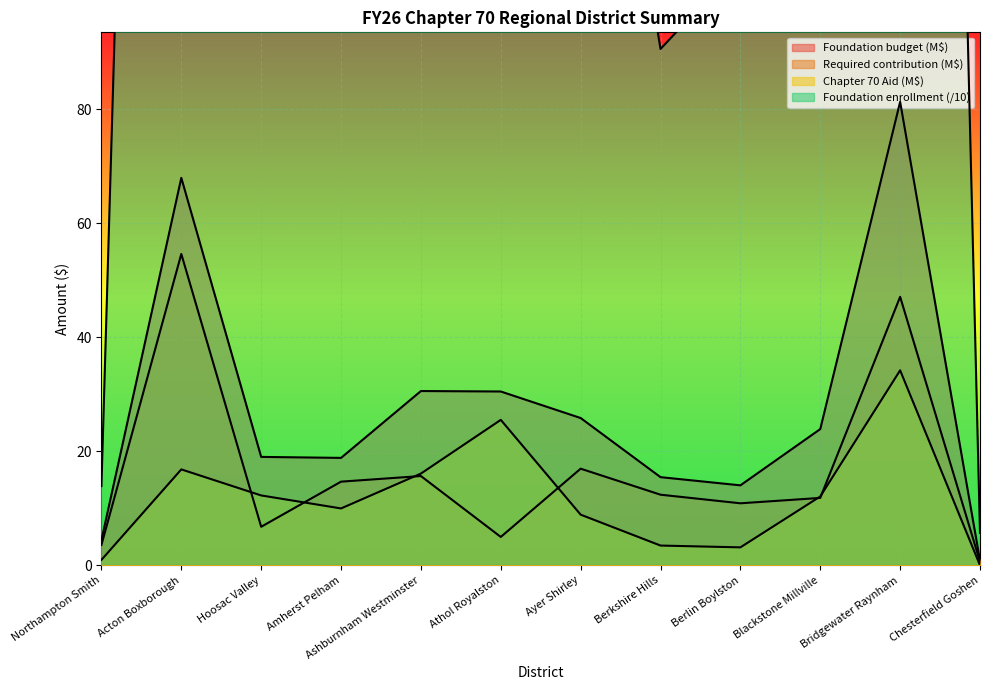

The Foundation budget series shows 51.8 at Athol Royalston. True or false?

False